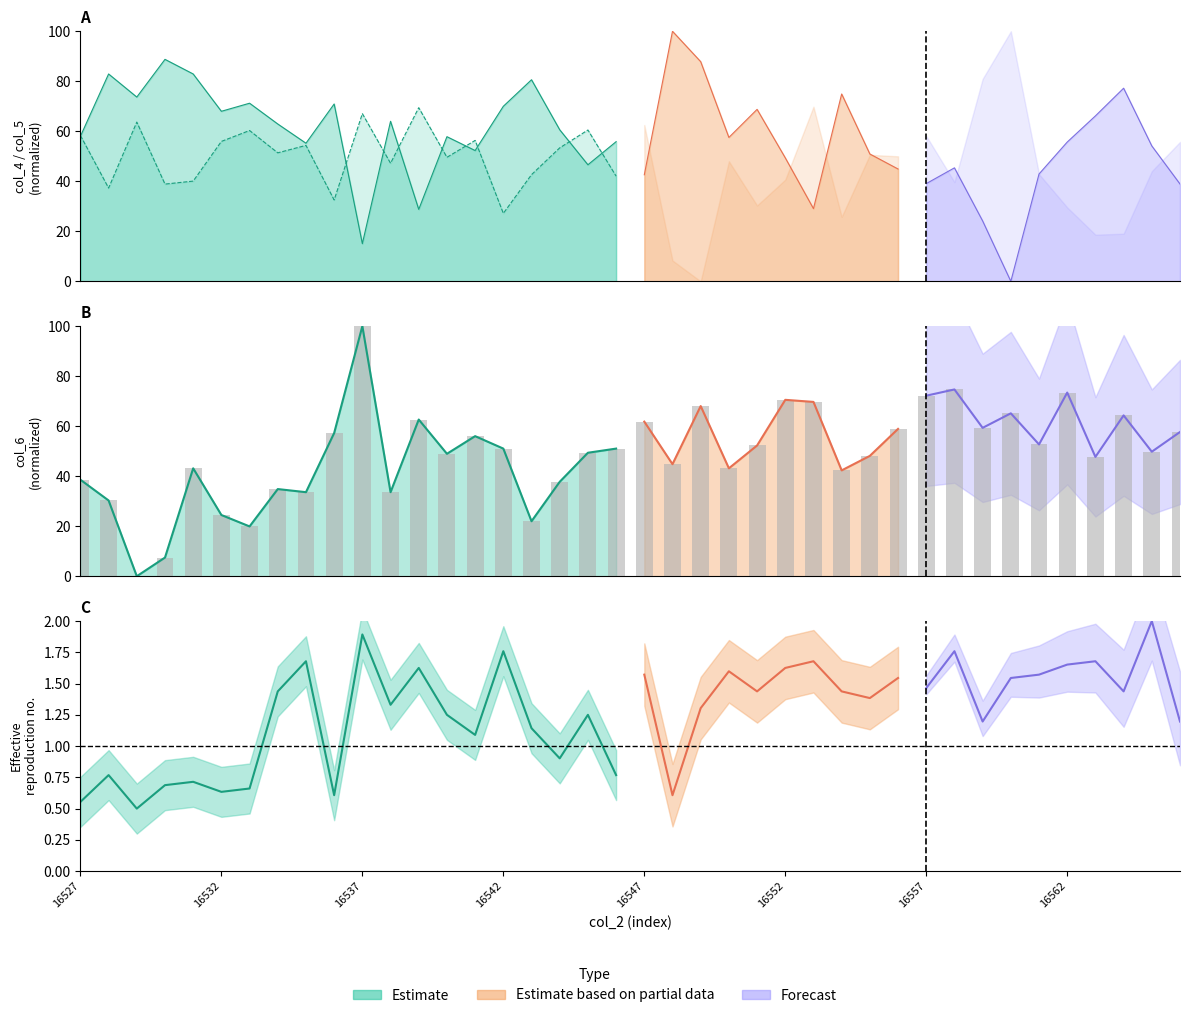

How many bars are there in total?

40